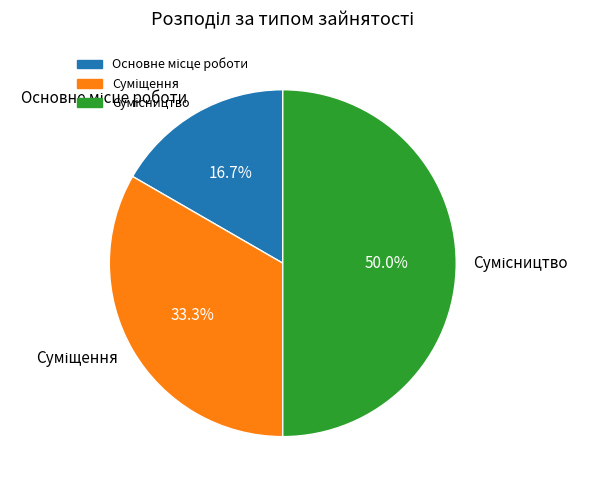

How many segments does this pie chart have?

3